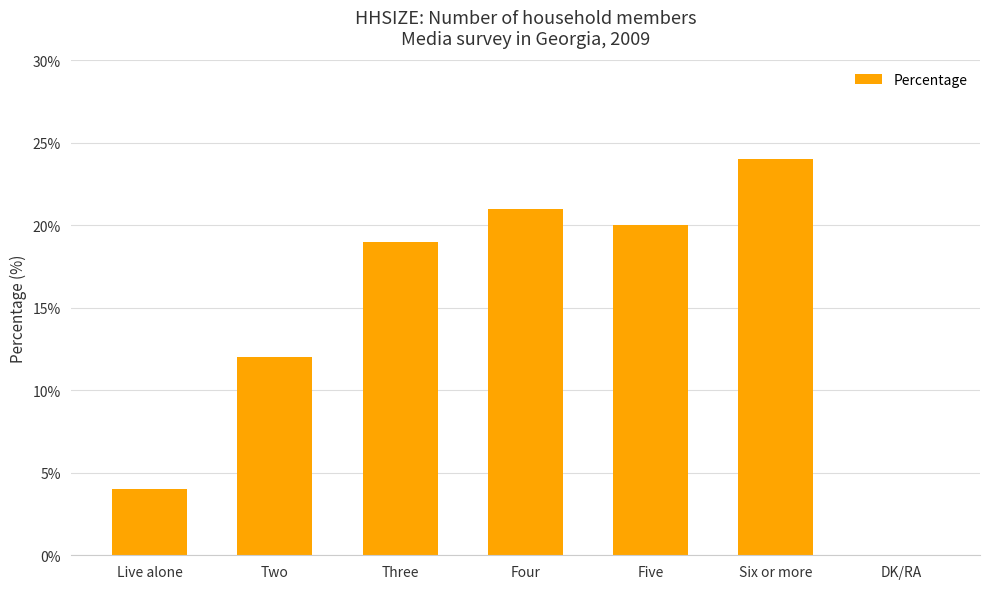

What is the ratio of the value at Live alone to the value at Two?

0.3